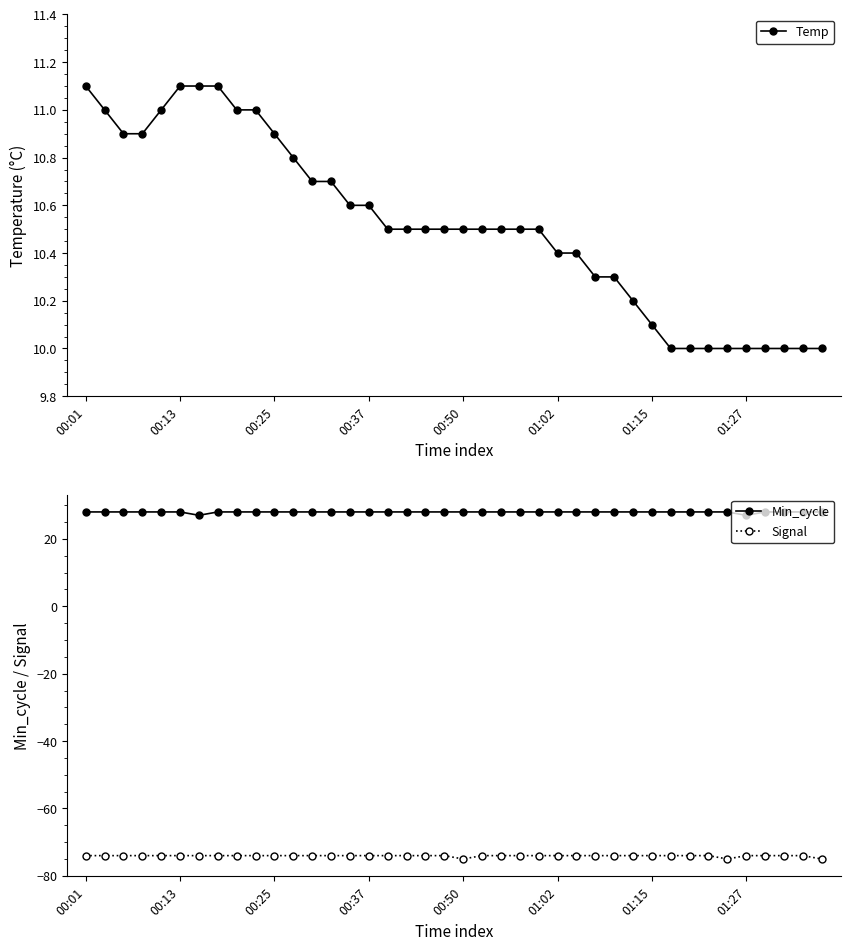

What is the average value of the Min_cycle series?

28